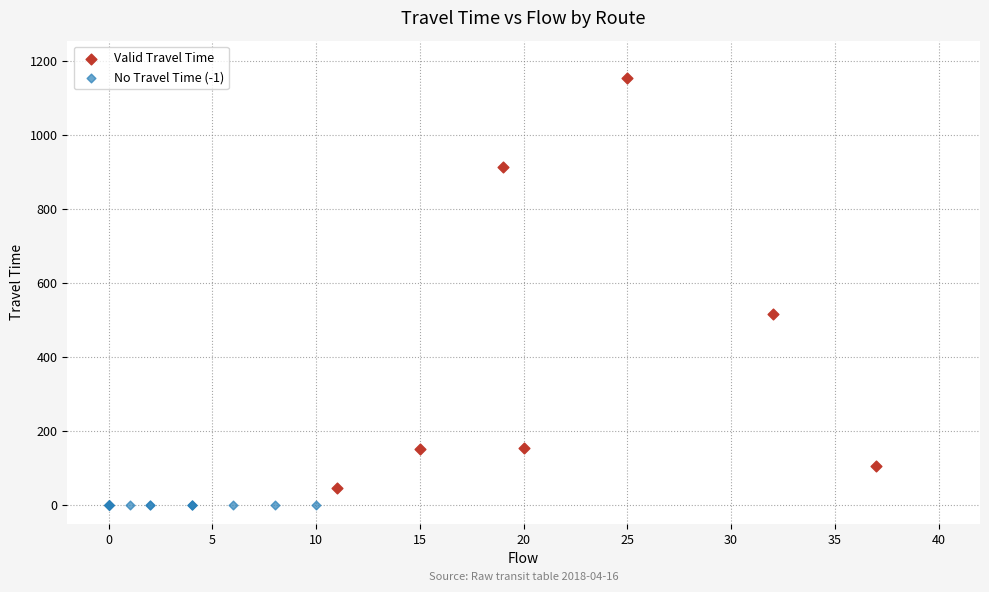

Which series contains the highest Y value?

Valid Travel Time